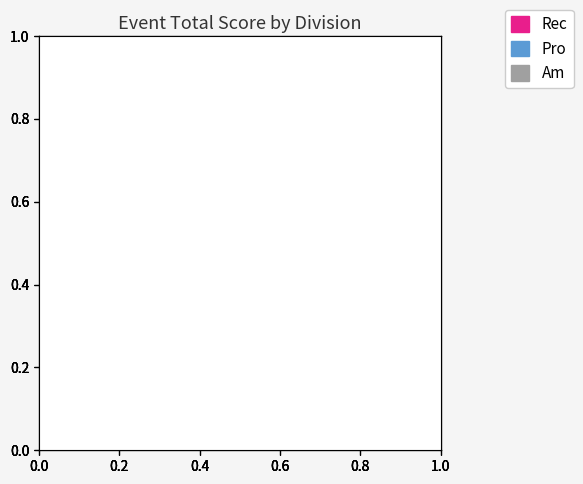

Is there any slice that represents more than half of the pie?

Yes